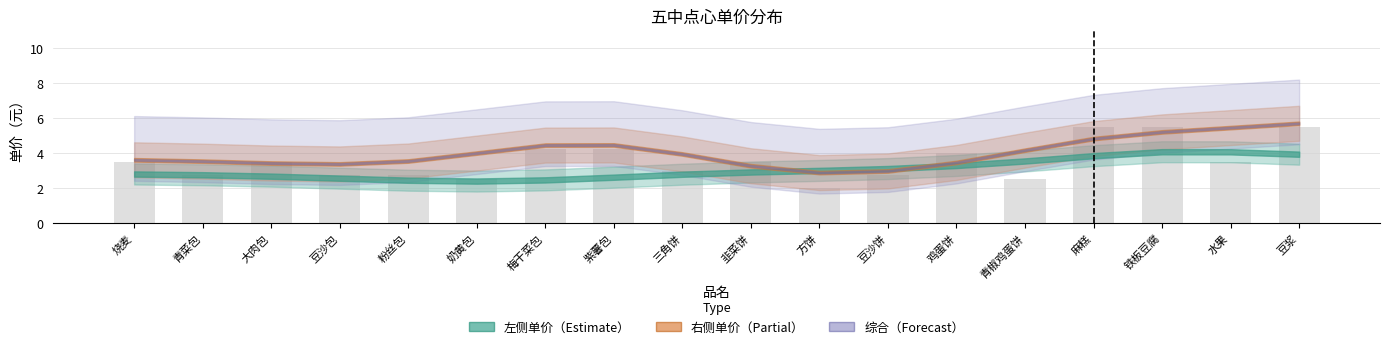

What is the approximate value at 烧麦?

3.5